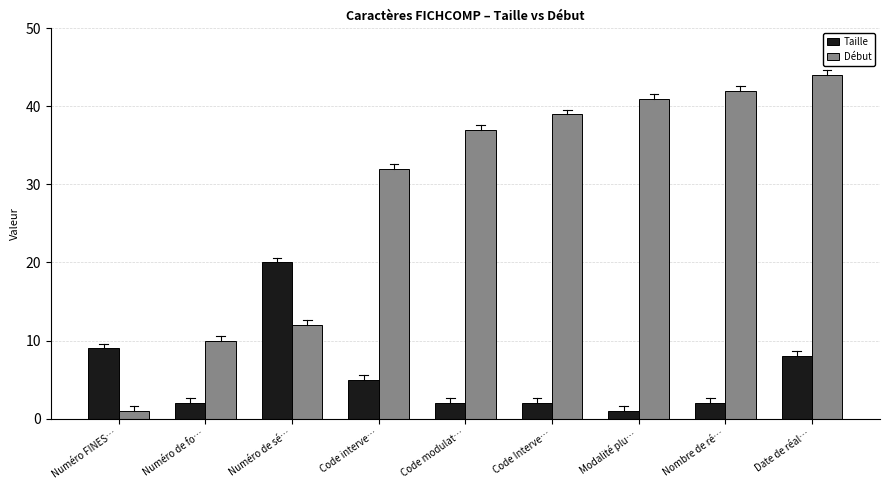

Rank the series by their maximum value, from highest to lowest.

Début, Taille